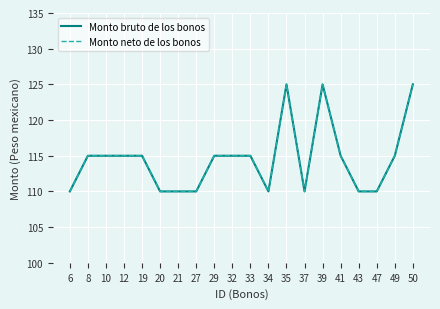

Does the chart display data point markers on the line(s)?

No